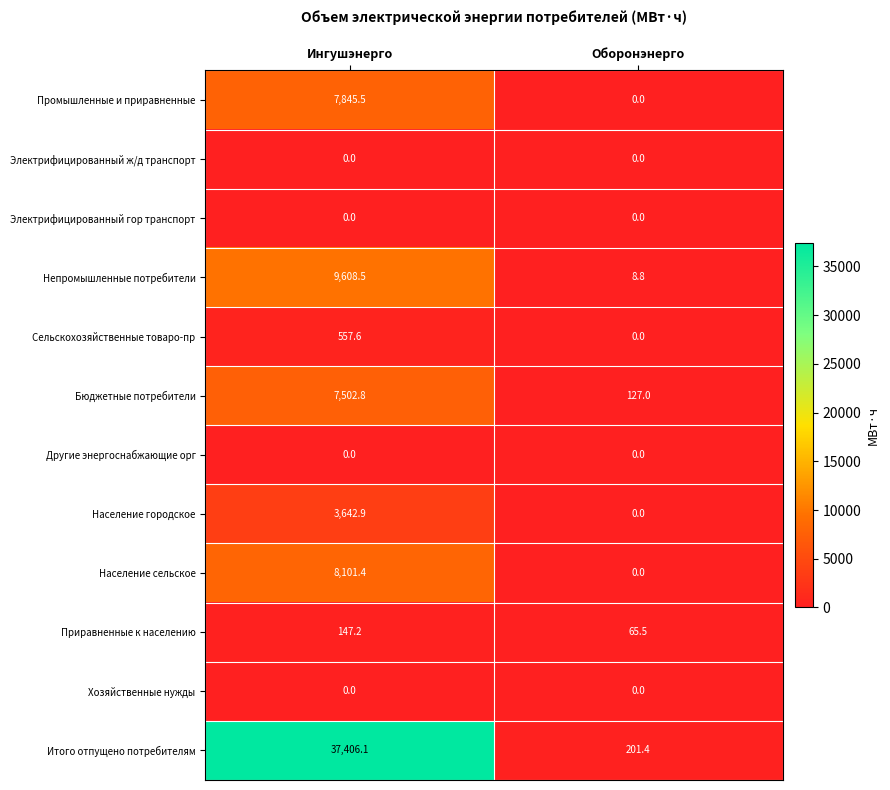

What is the sum of the Население городское values at Ингушэнерго and Оборонэнерго?

3642.9